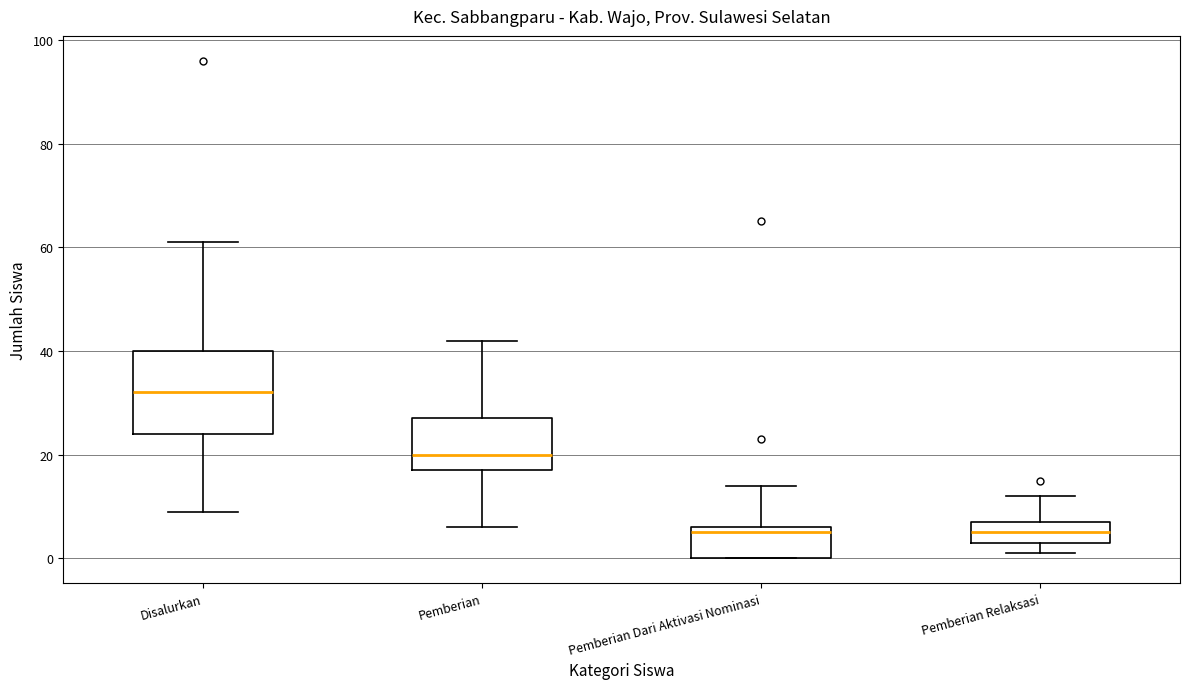

Where does the lower whisker of the box for Disalurkan end on the y-axis? The values are not printed on the chart, so give them approximately, as read against the axis.

10